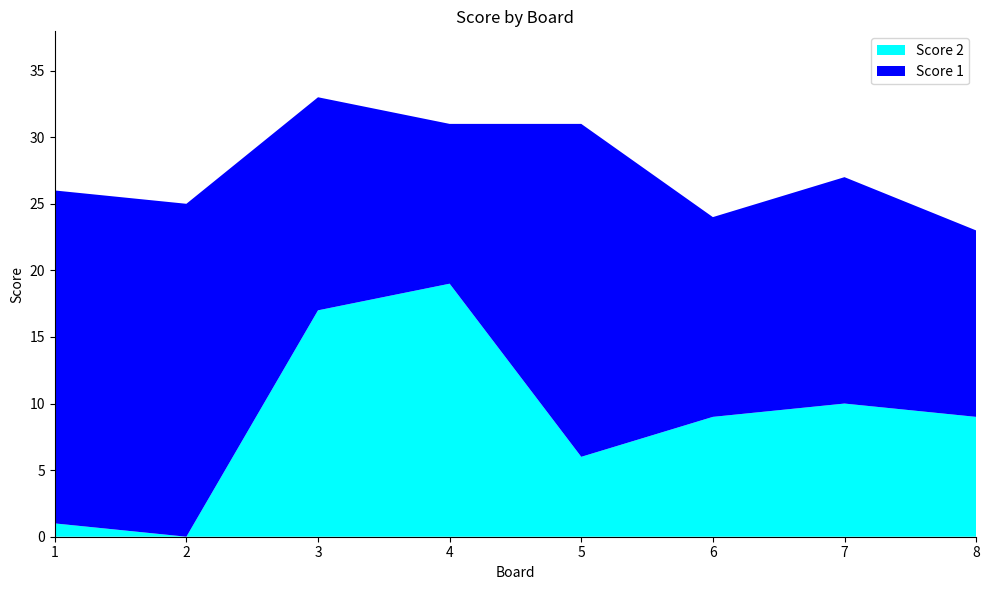

Reading right to left, transcribe all the data shown in this chart.

Score 1: 14	17	15	25	12	16	25	25
Score 2: 9	10	9	6	19	17	0	1